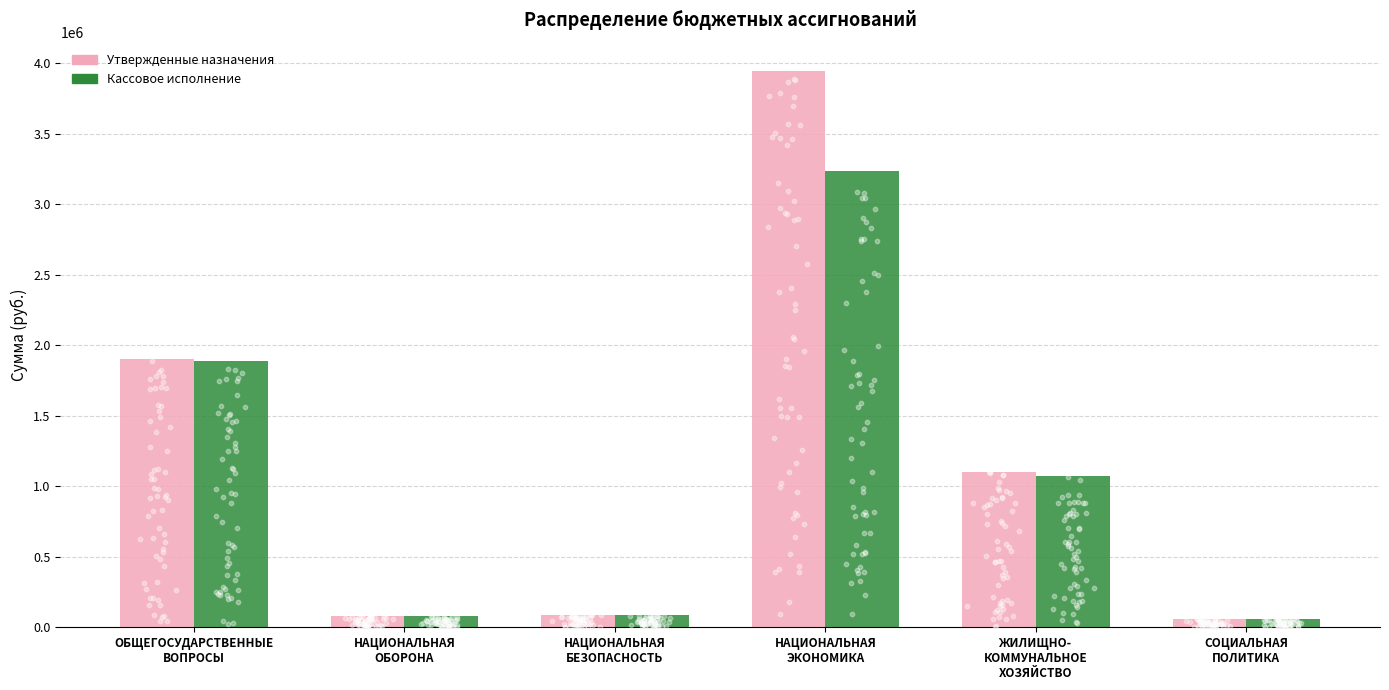

Which series contains the lowest Y value?

Кассовое исполнение